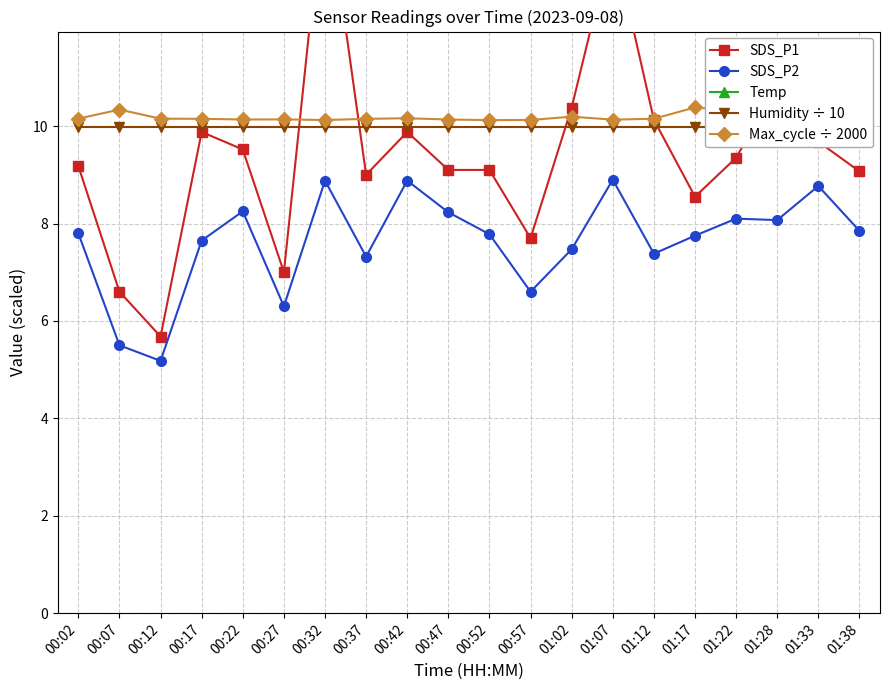

The SDS_P1 series shows 2.2 at 01:22. True or false?

False